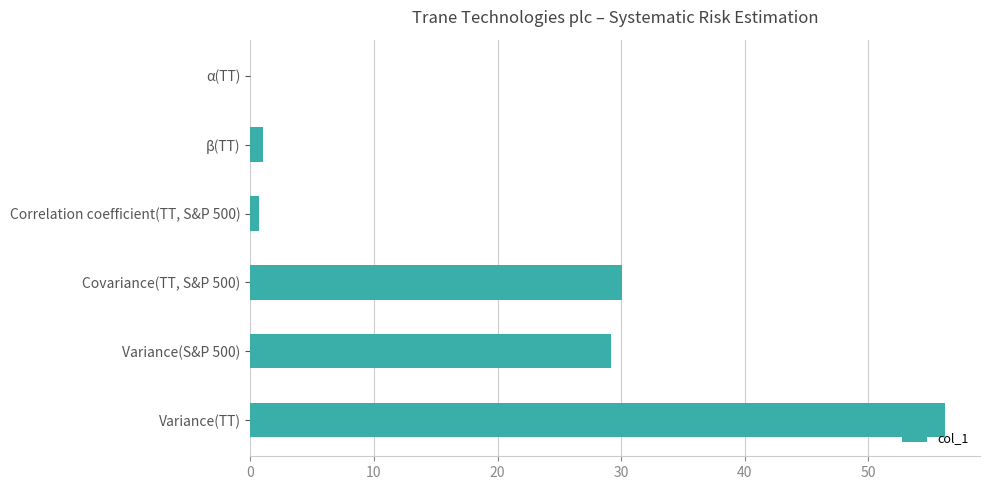

What is the sum of all values?

117.2